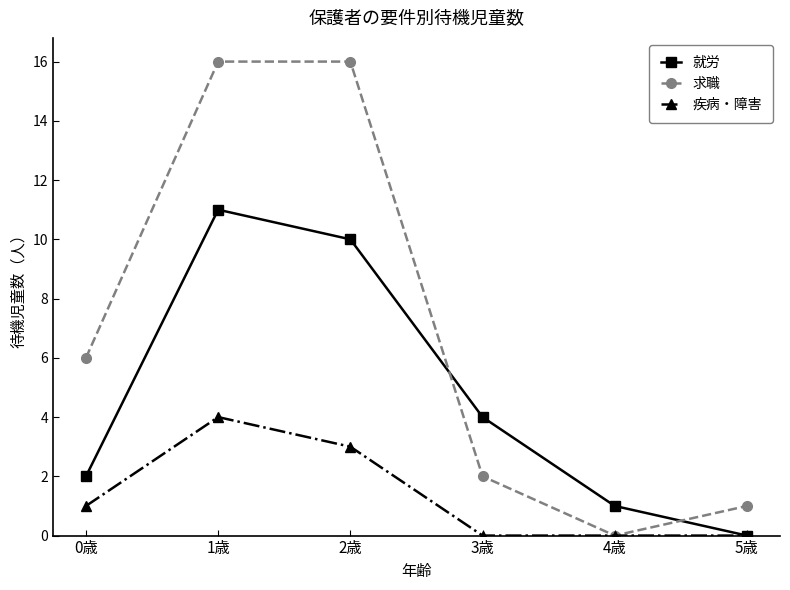

Which series has the largest total across all categories?

求職